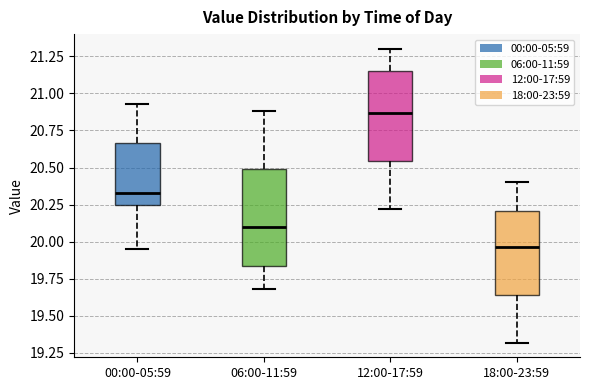

Which box has the highest median line?

12:00-17:59